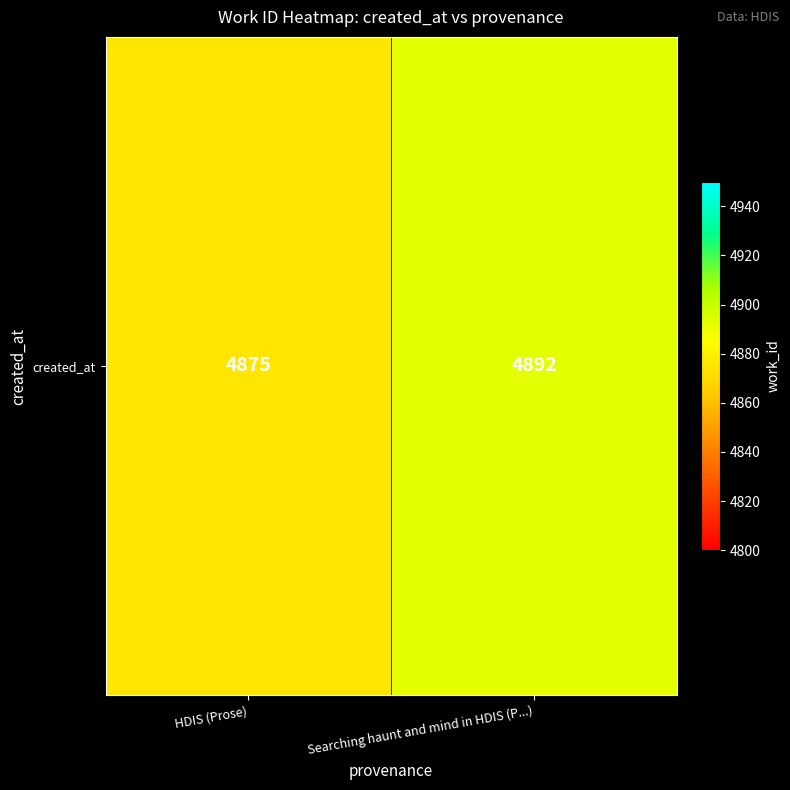

At which category does the chart reach its peak across all series?

Searching haunt and mind in HDIS (P...)